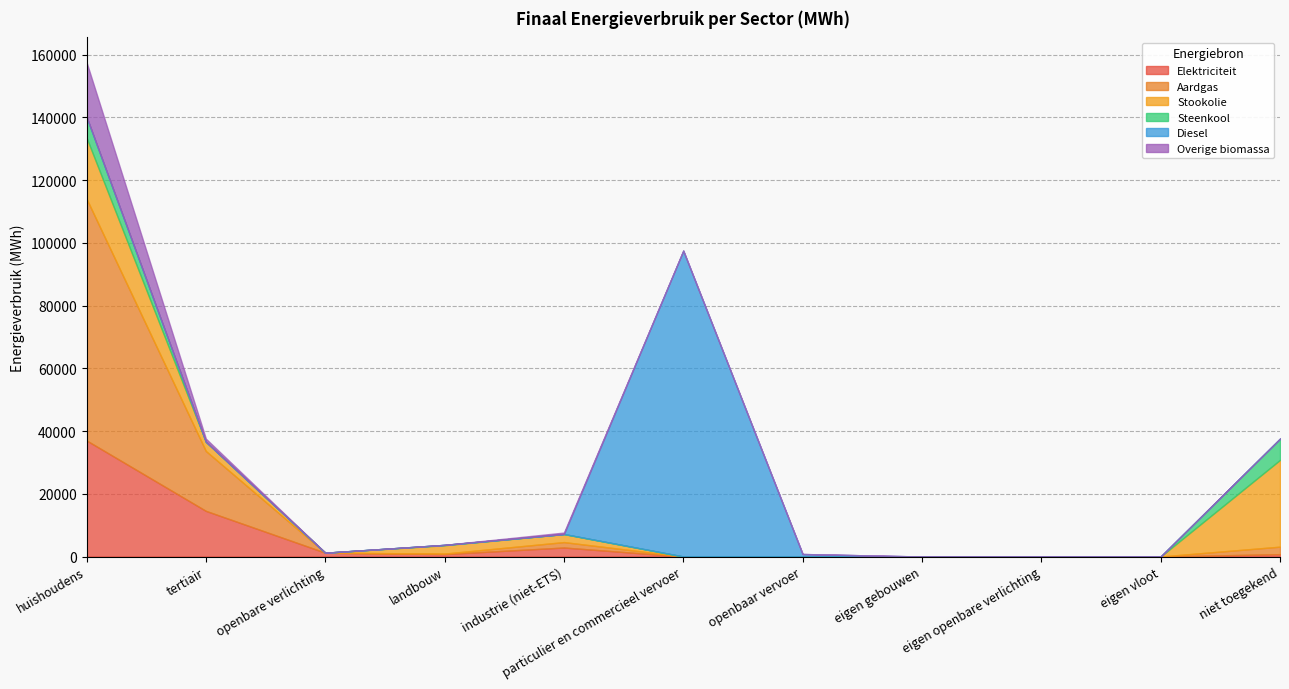

How many data points in Overige biomassa are above 0?

3